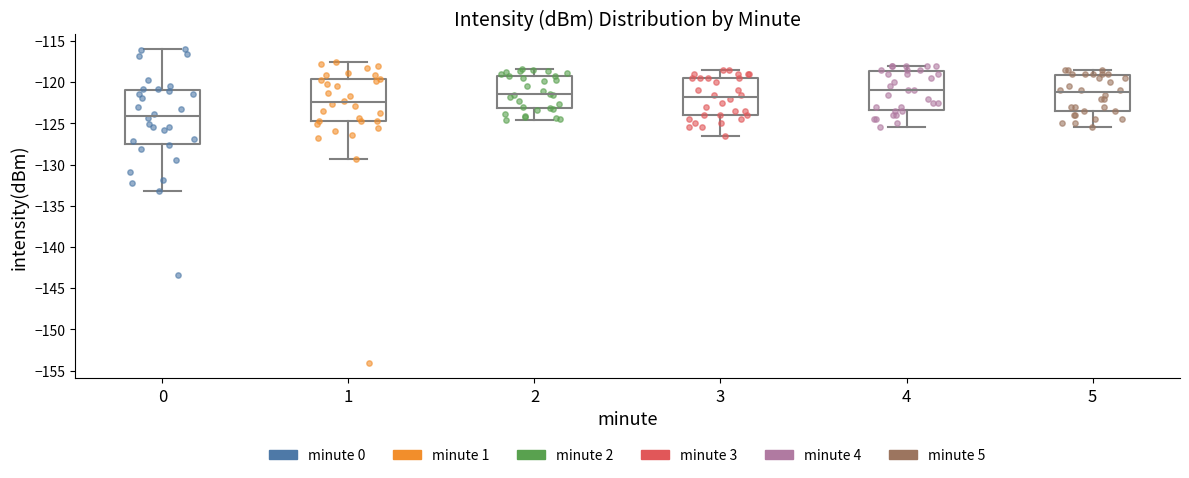

Comparing the boxes themselves (not the whiskers), which one is the tallest?

0